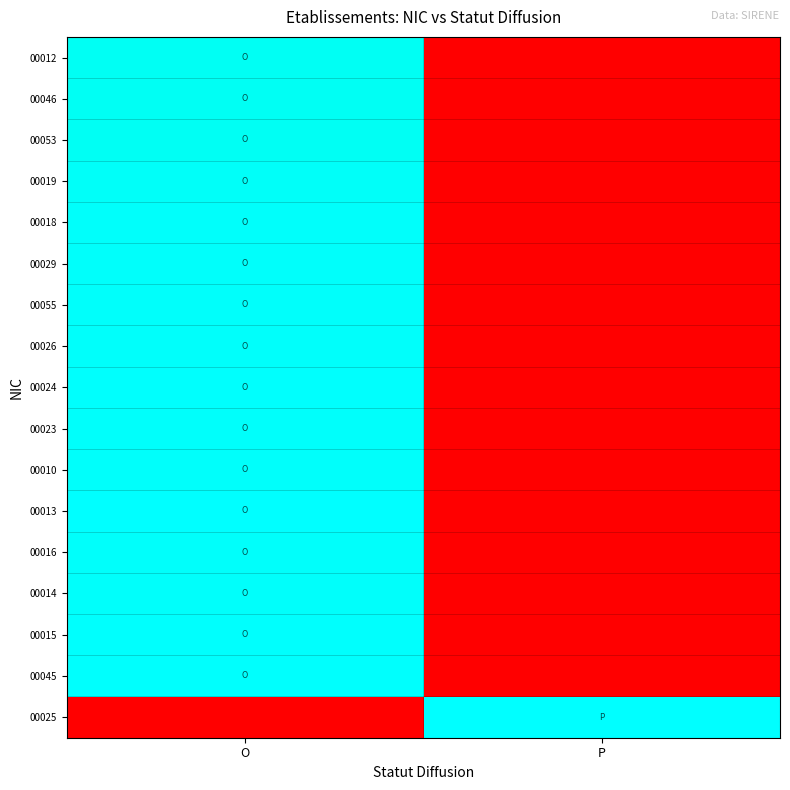

What is the total value across all series at O?

15.8